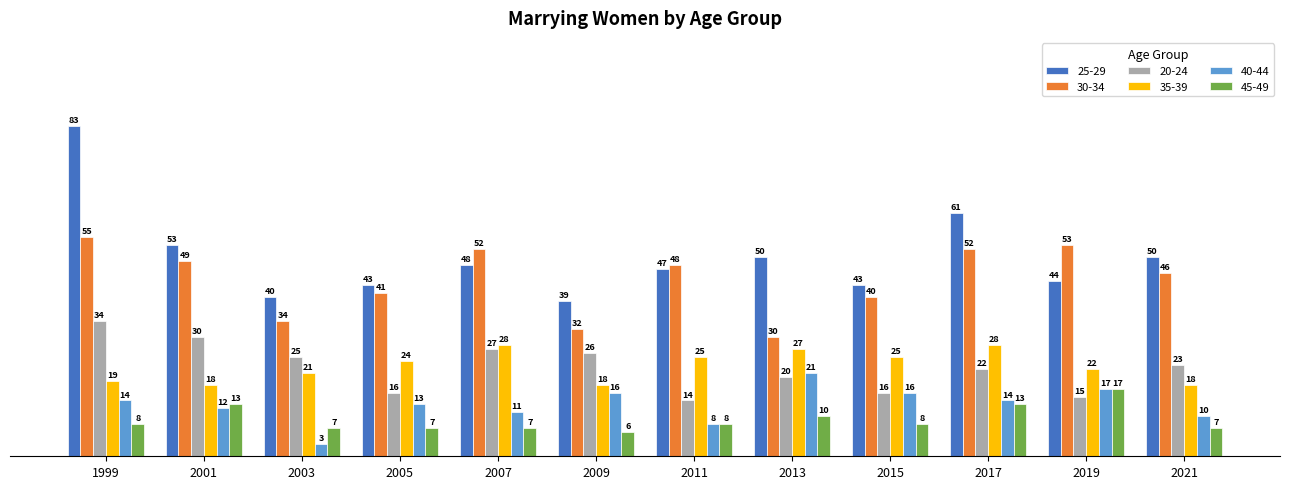

At which label does 40-44 reach its peak?

2013